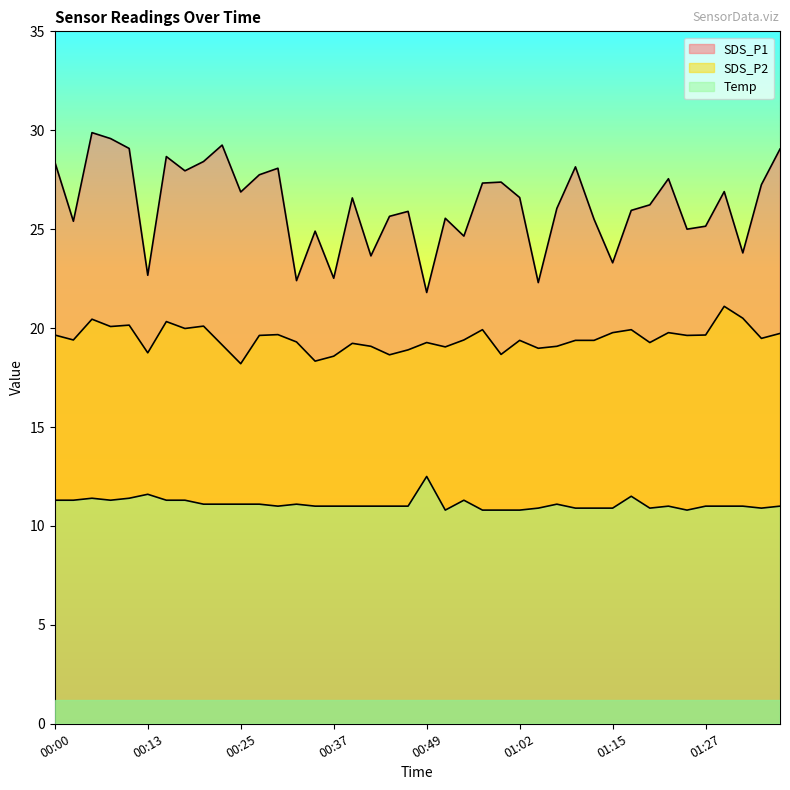

Reading left to right, transcribe all the data shown in this chart.

SDS_P1: 28.4	25.4	29.9	29.6	29.1	22.7	28.7	27.9	28.4	29.2	26.9	27.8	28.1	22.4	24.9	22.5	26.6	23.6	25.6	25.9	21.8	25.6	24.6	27.3	27.4	26.6	22.3	26.1	28.1	25.5	23.3	25.9	26.2	27.6	25.0	25.1	26.9	23.8	27.2	29.1
SDS_P2: 19.6	19.4	20.4	20.1	20.1	18.8	20.3	20.0	20.1	19.1	18.2	19.6	19.7	19.3	18.3	18.6	19.2	19.1	18.6	18.9	19.3	19.1	19.4	19.9	18.7	19.4	19.0	19.1	19.4	19.4	19.8	19.9	19.3	19.8	19.6	19.6	21.1	20.5	19.5	19.7
Temp: 11.3	11.3	11.4	11.3	11.4	11.6	11.3	11.3	11.1	11.1	11.1	11.1	11.0	11.1	11.0	11.0	11.0	11.0	11.0	11.0	12.5	10.8	11.3	10.8	10.8	10.8	10.9	11.1	10.9	10.9	10.9	11.5	10.9	11.0	10.8	11.0	11.0	11.0	10.9	11.0